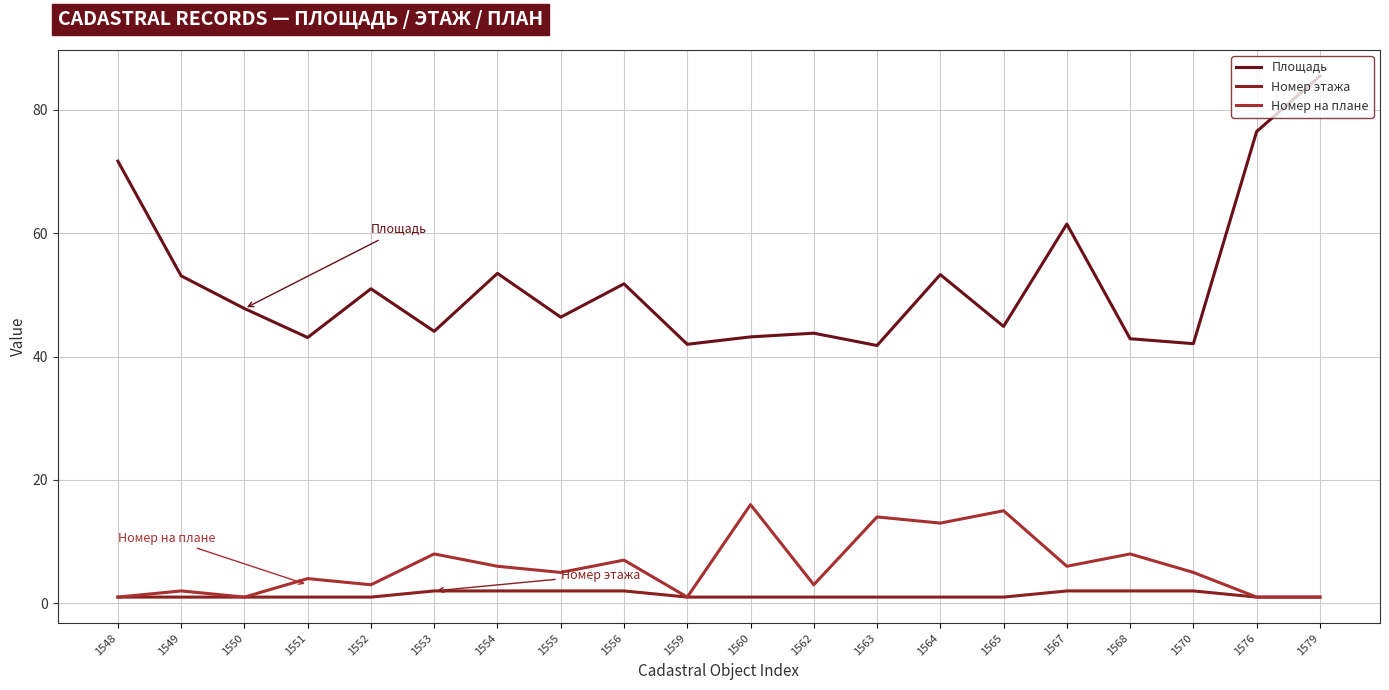

Rank the series at 1579 from highest to lowest value.

Площадь, Номер этажа, Номер на плане